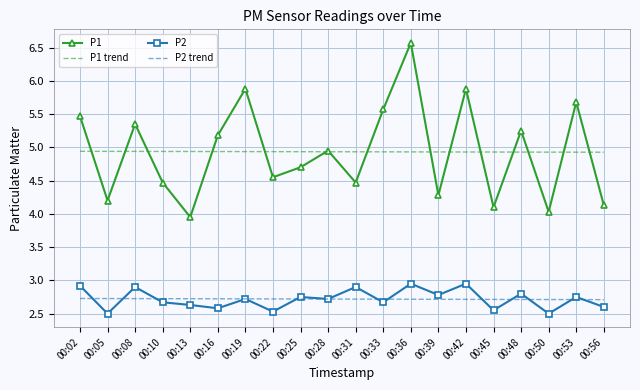

At 00:05, list the series in order from largest to smallest.

P1 trend, P1, P2 trend, P2